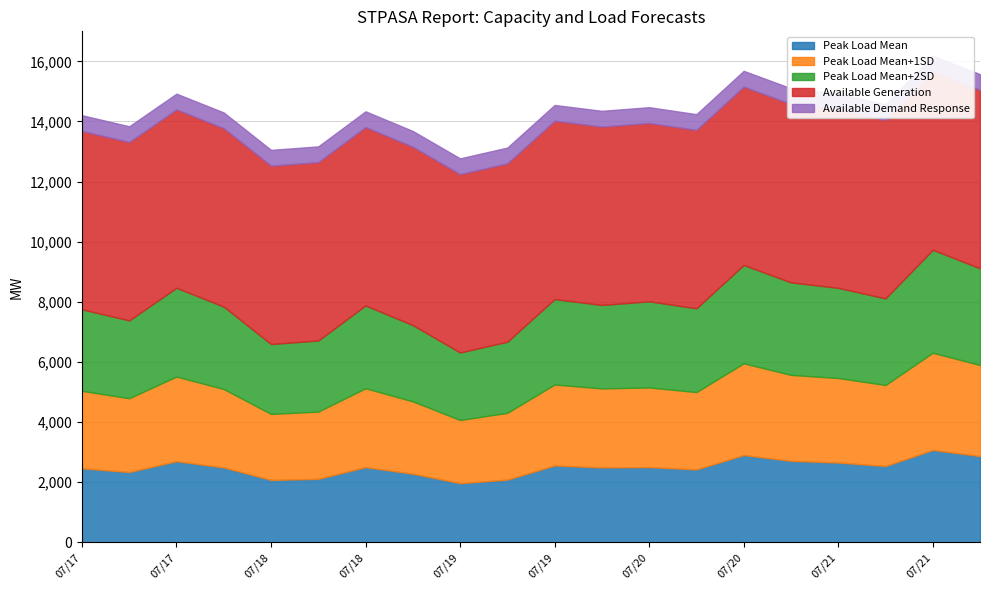

True or false: AVAILABLE_GENERATION has more than 1 interior local peaks.

False